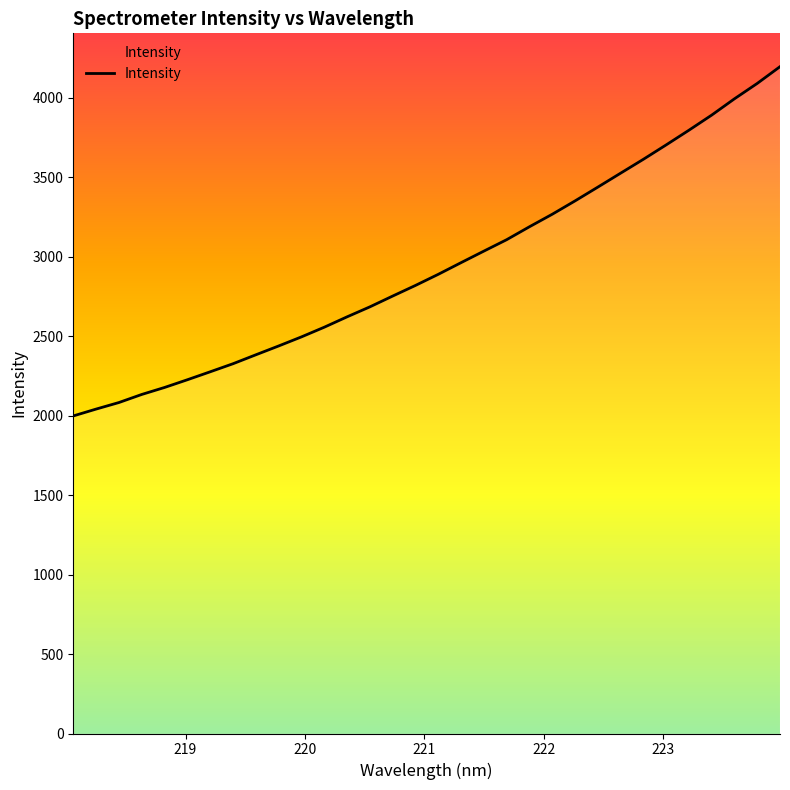

True or false: there are more than 0 points higher than both neighbors.

False